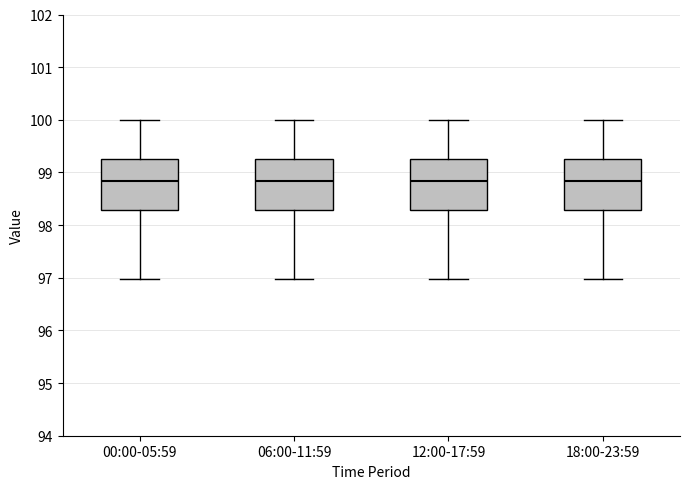

Where is the upper edge of the box for 00:00-05:59 on the y-axis? The values are not printed on the chart, so give them approximately, as read against the axis.

99.3